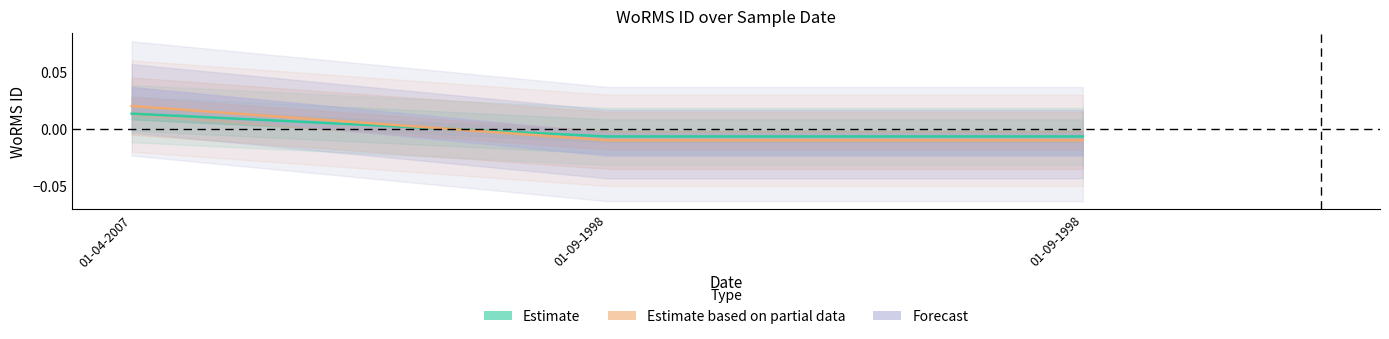

How many lines are shown in the chart?

2